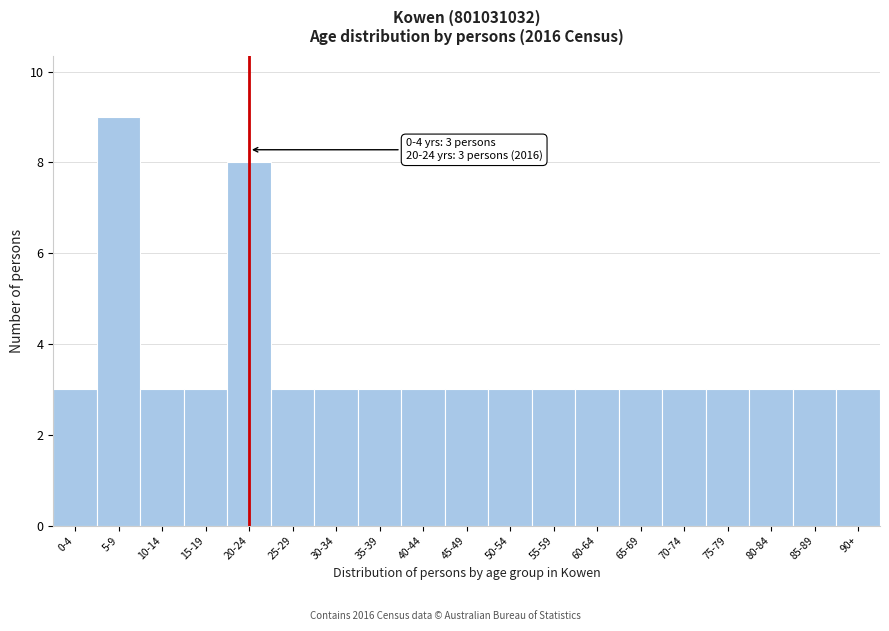

Reading left to right, transcribe all the data shown in this chart.

3	9	3	3	8	3	3	3	3	3	3	3	3	3	3	3	3	3	3